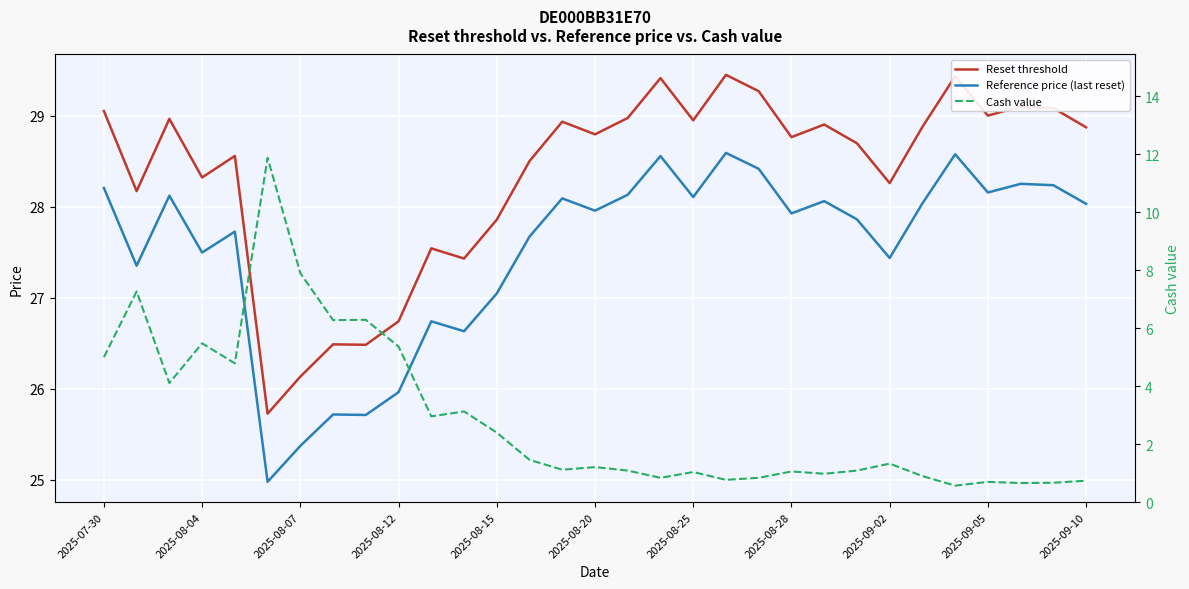

What value does the Reference price (last reset) series have at 13?

27.7